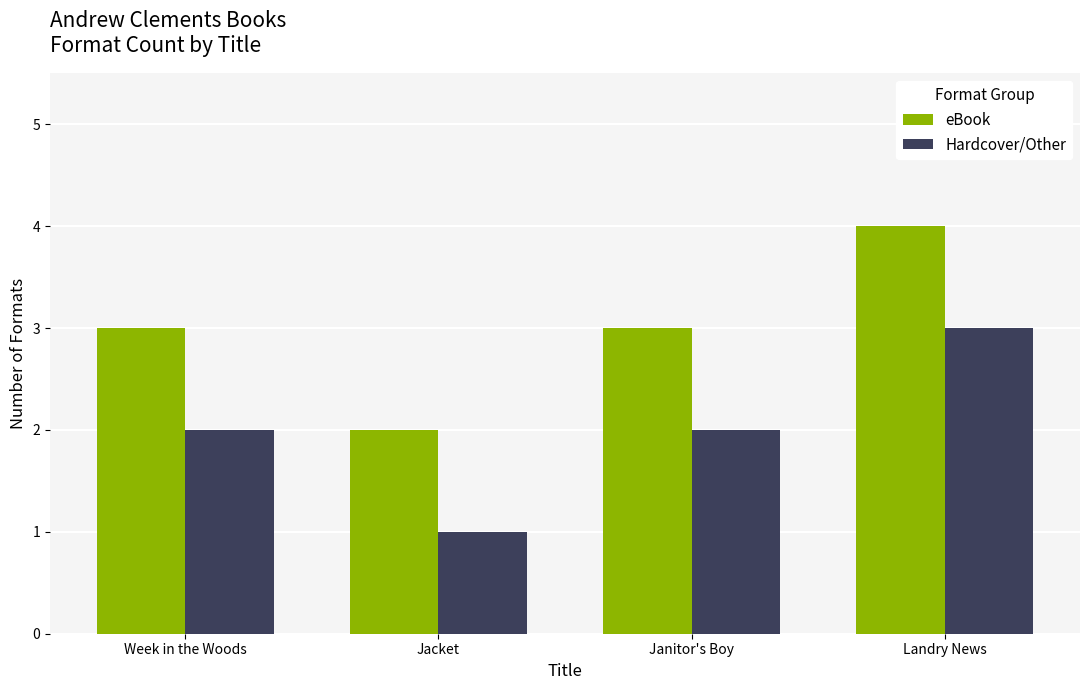

Is it true that eBook equals 1 at Jacket?

False